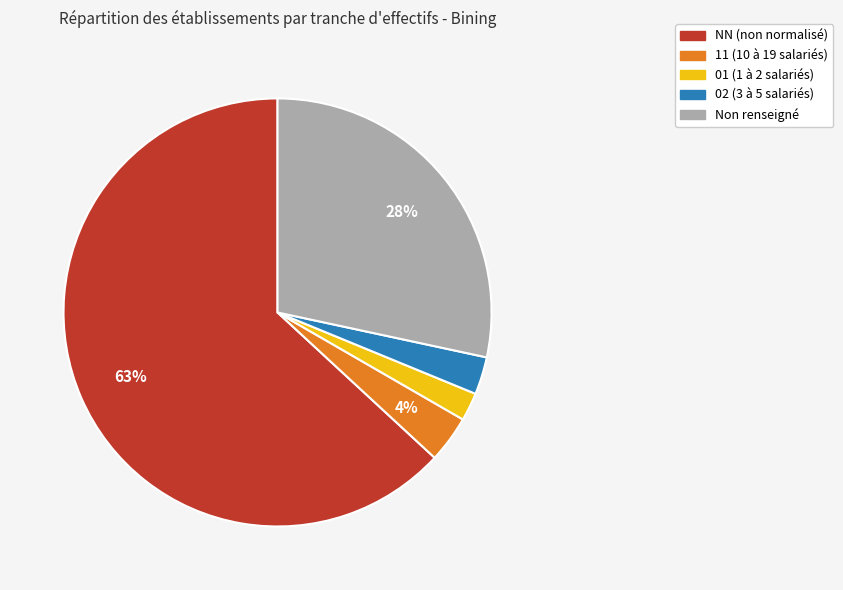

Does any single category account for the majority?

Yes